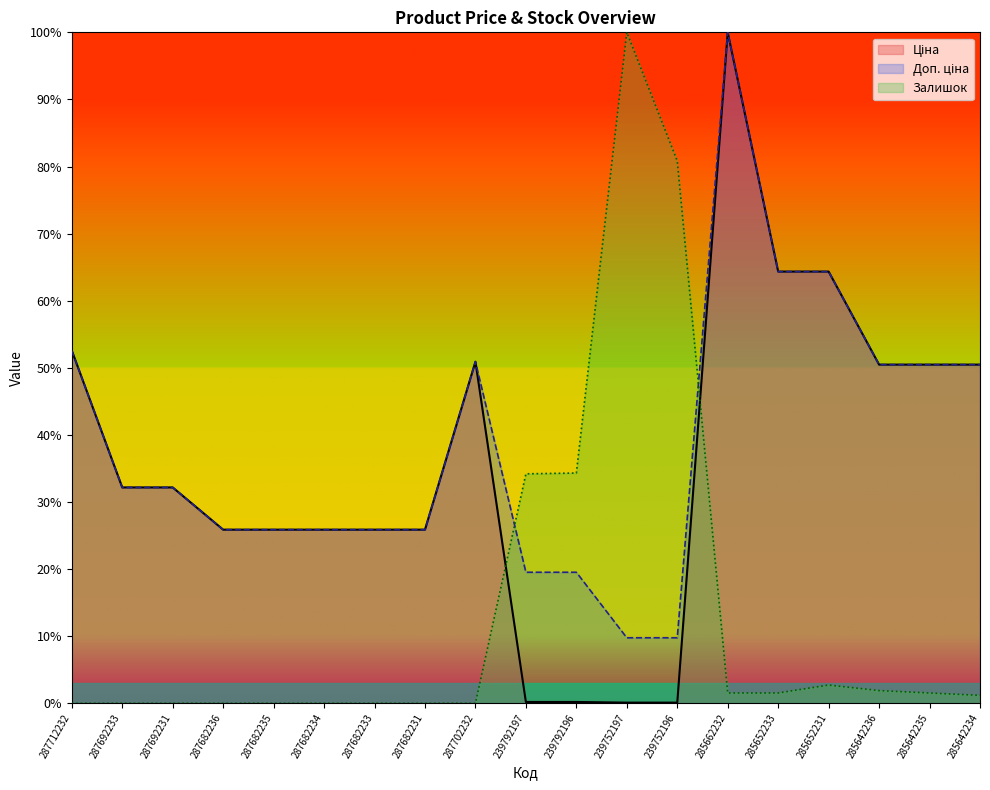

Which series changed the most between 287682236 and 239752196?

Залишок